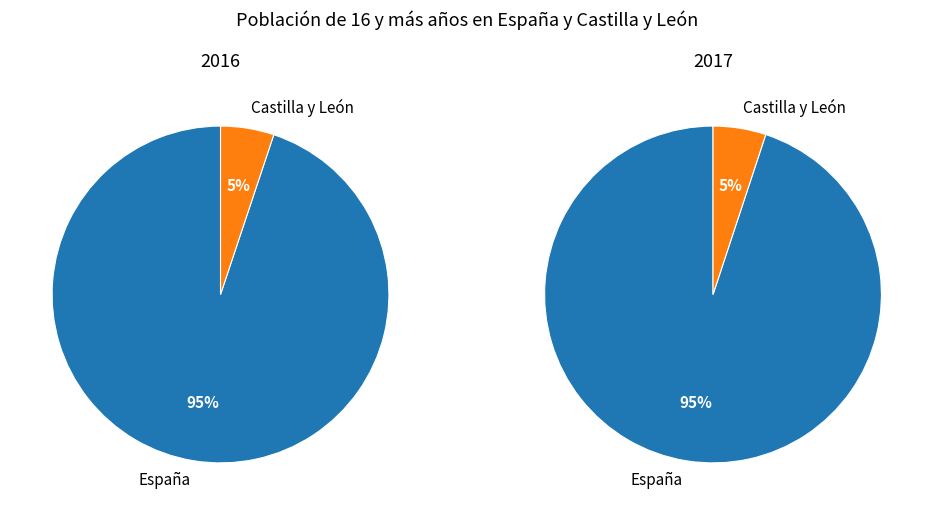

To the nearest percent, what is the average slice percentage?

50%